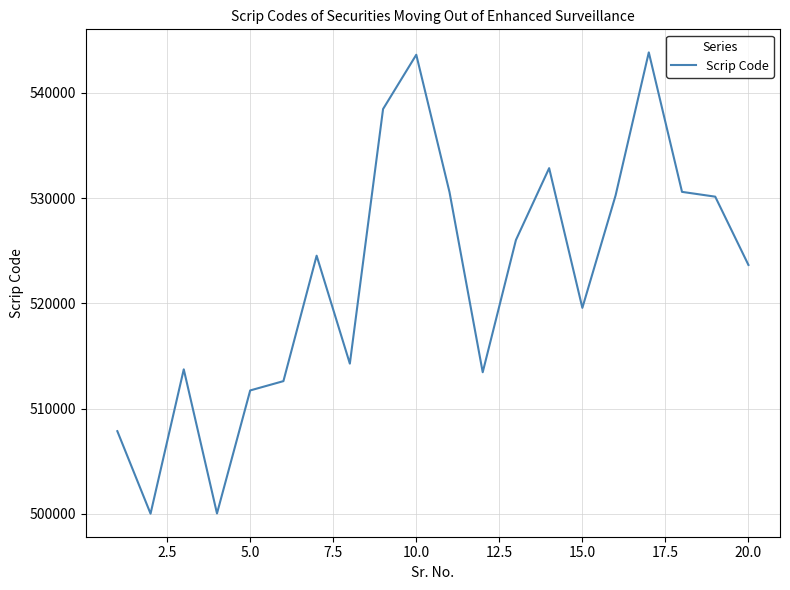

What is the maximum value shown in the chart?

543860